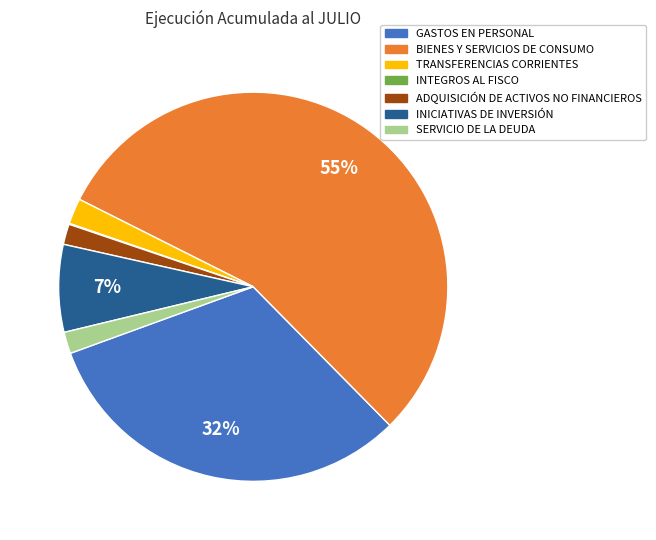

To the nearest percent, what is the difference between the largest and smallest slice percentages?

55%